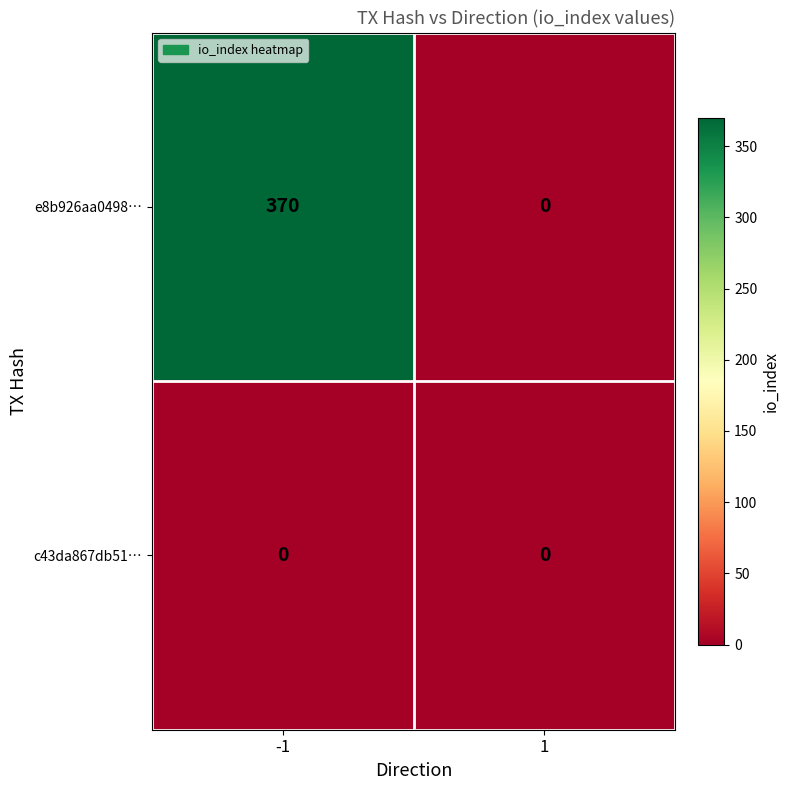

What is the difference between the e8b926aa0498… values at -1 and 1?

370